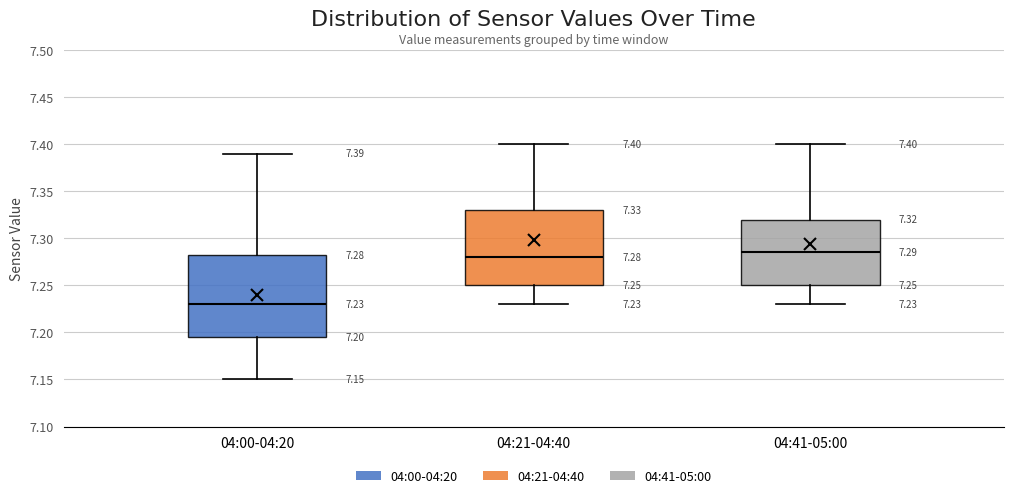

Which box is the tallest, from its lower edge to its upper edge?

04:00-04:20